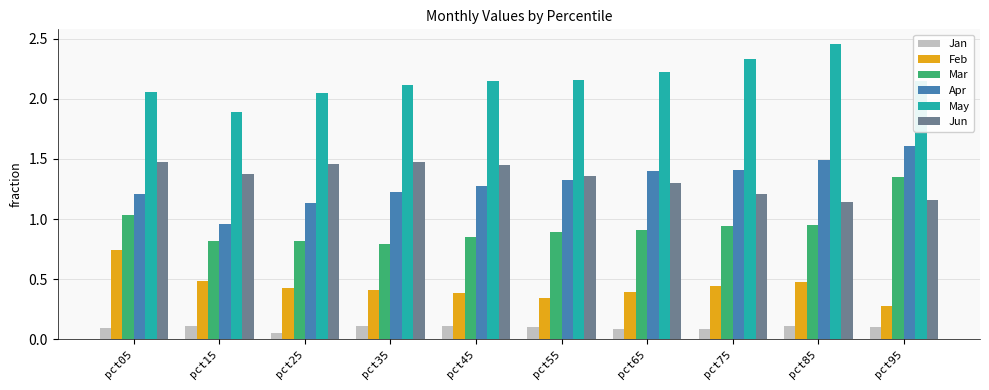

Which series has the widest spread of values?

Apr